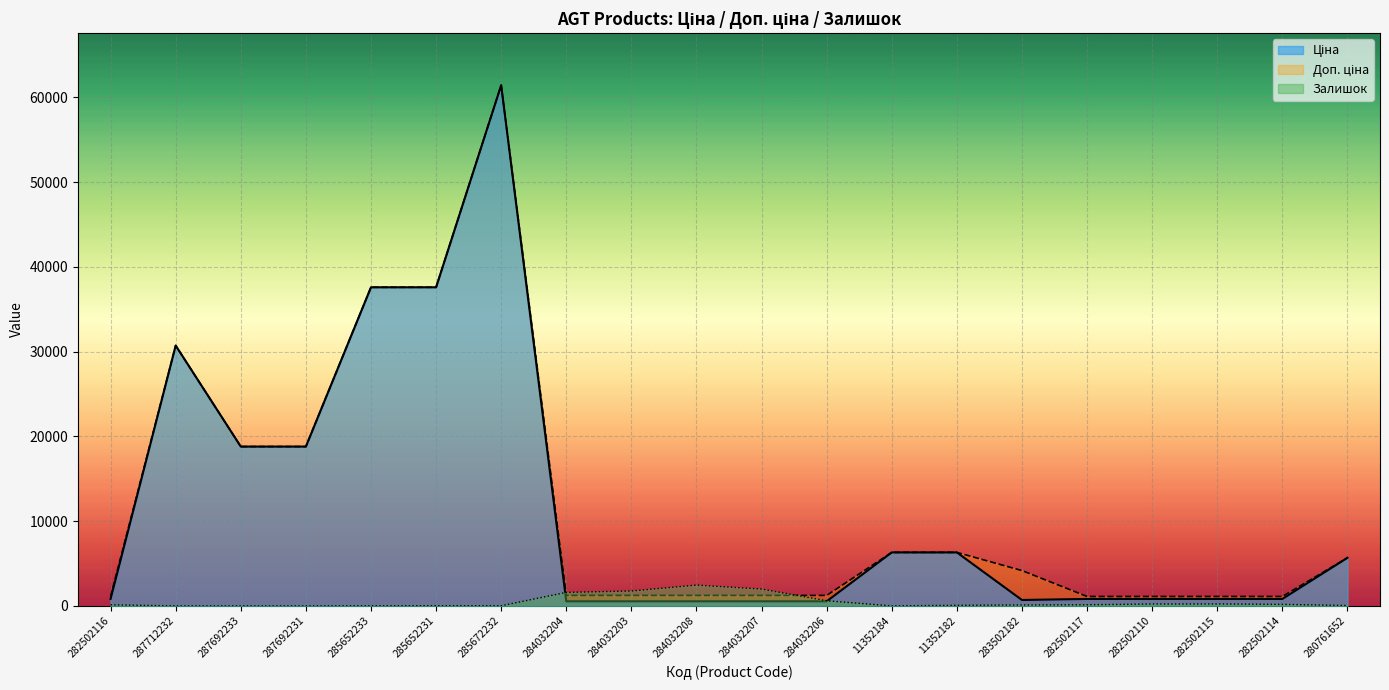

Where is Доп. ціна nearest to the value 31271?

287712232